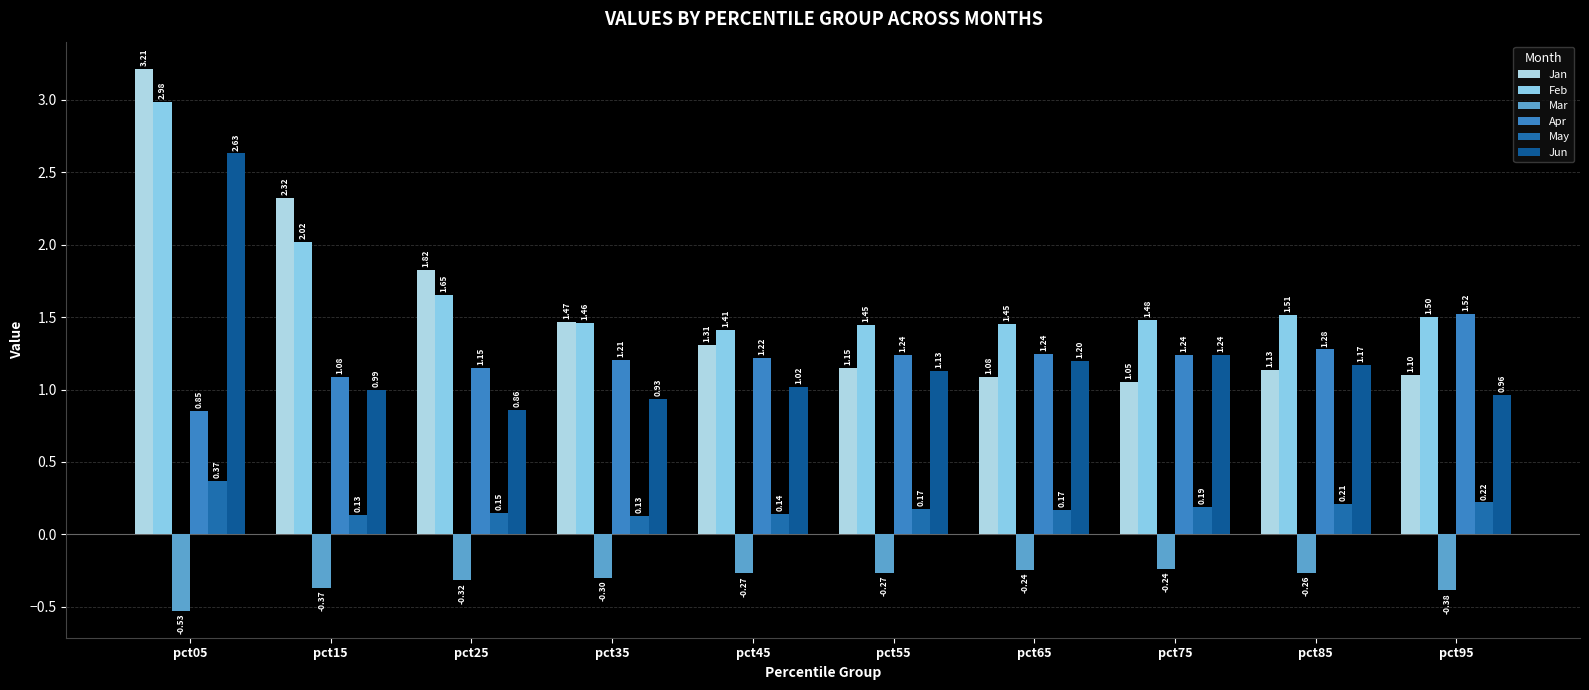

What is the value of the Jun bar at the 7th from the left?

1.2